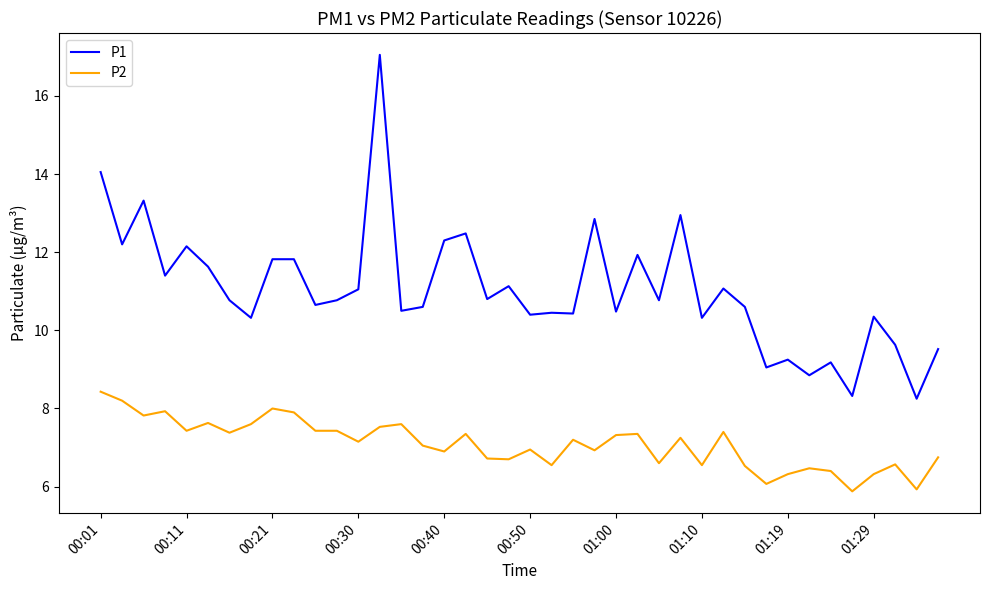

What is the difference between the maximum and minimum values in the P1 series?

8.8